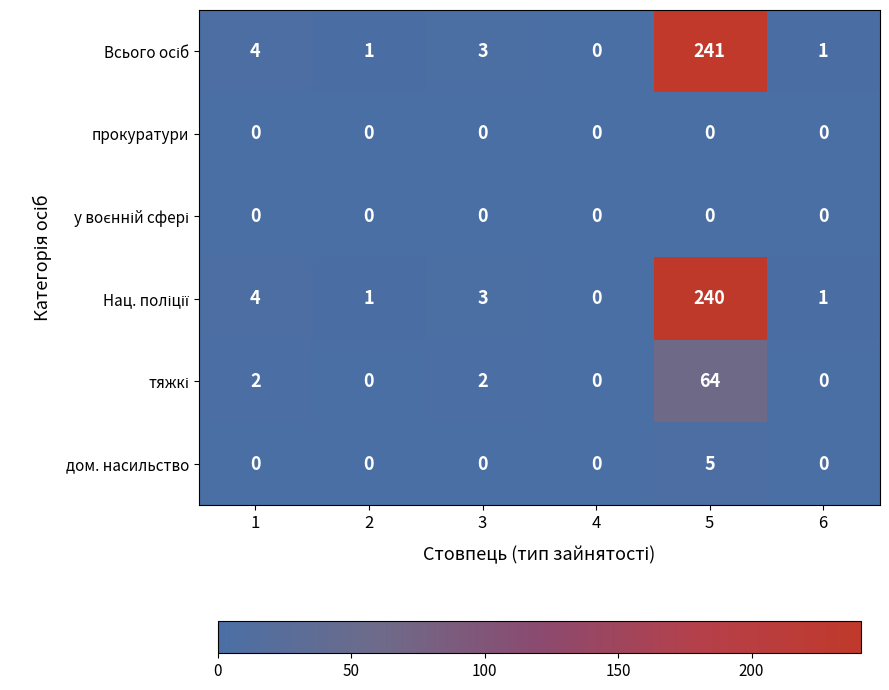

How many categories are shown in the chart?

6